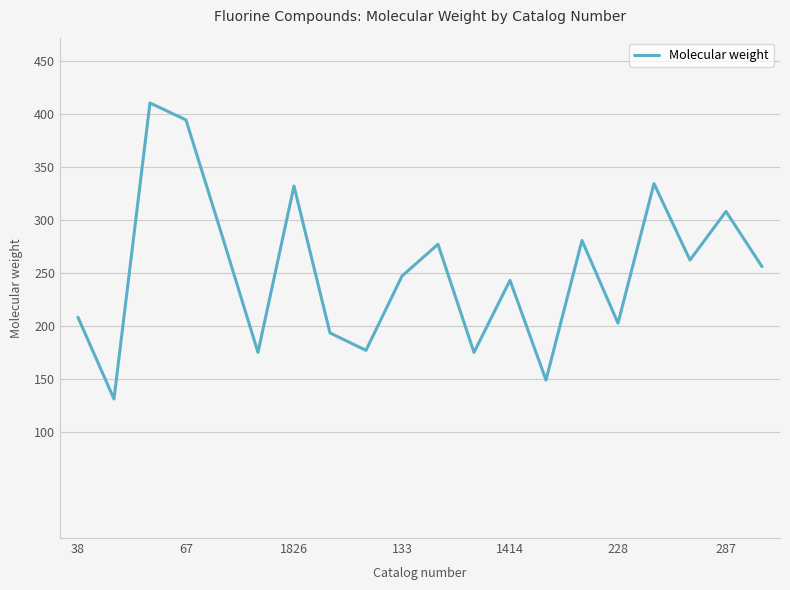

What is the minimum value shown in the chart?

131.1